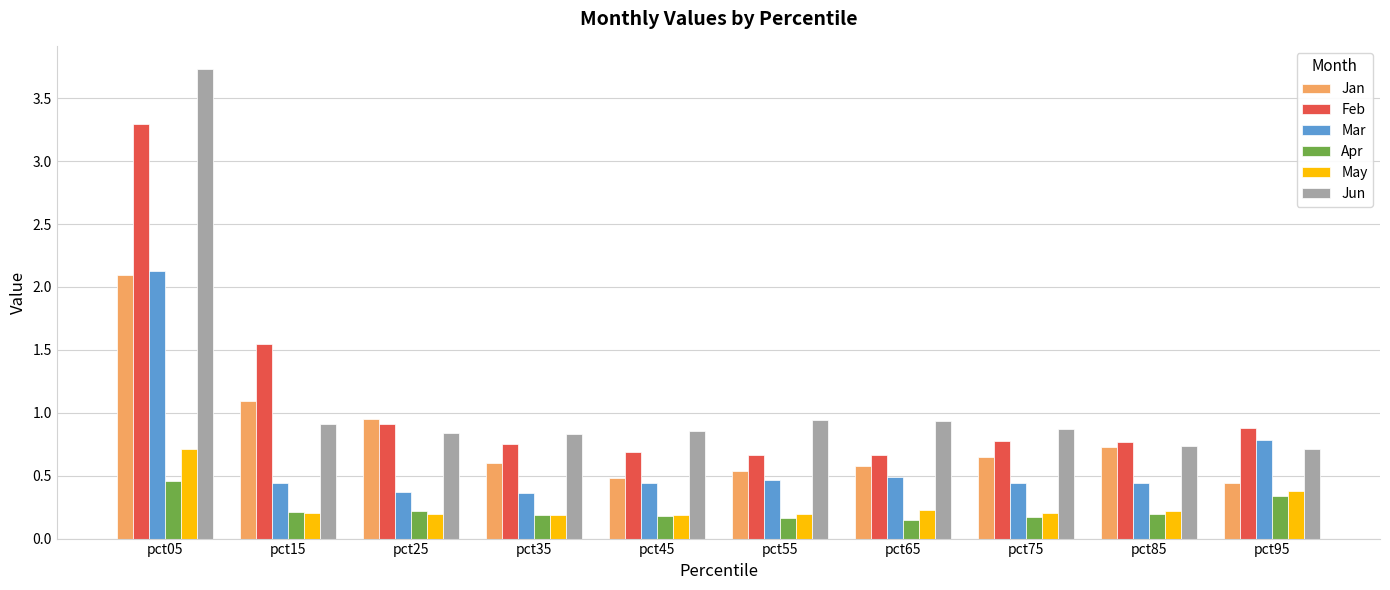

What is the spread (max minus min) of values at pct75?

0.7